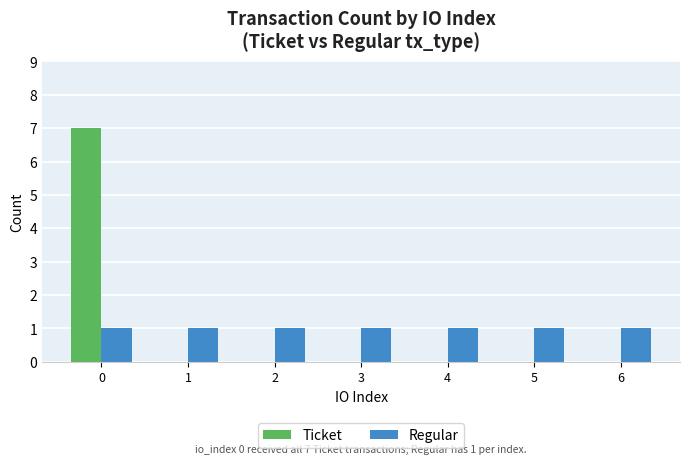

True or false: Regular has a value of 1 at 3.

True